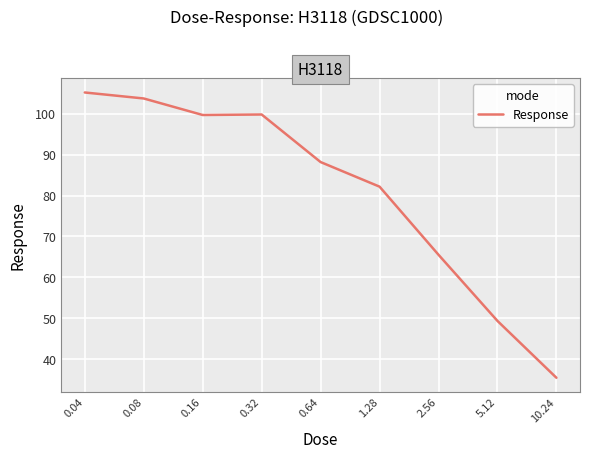

What is the maximum value shown in the chart?

105.2